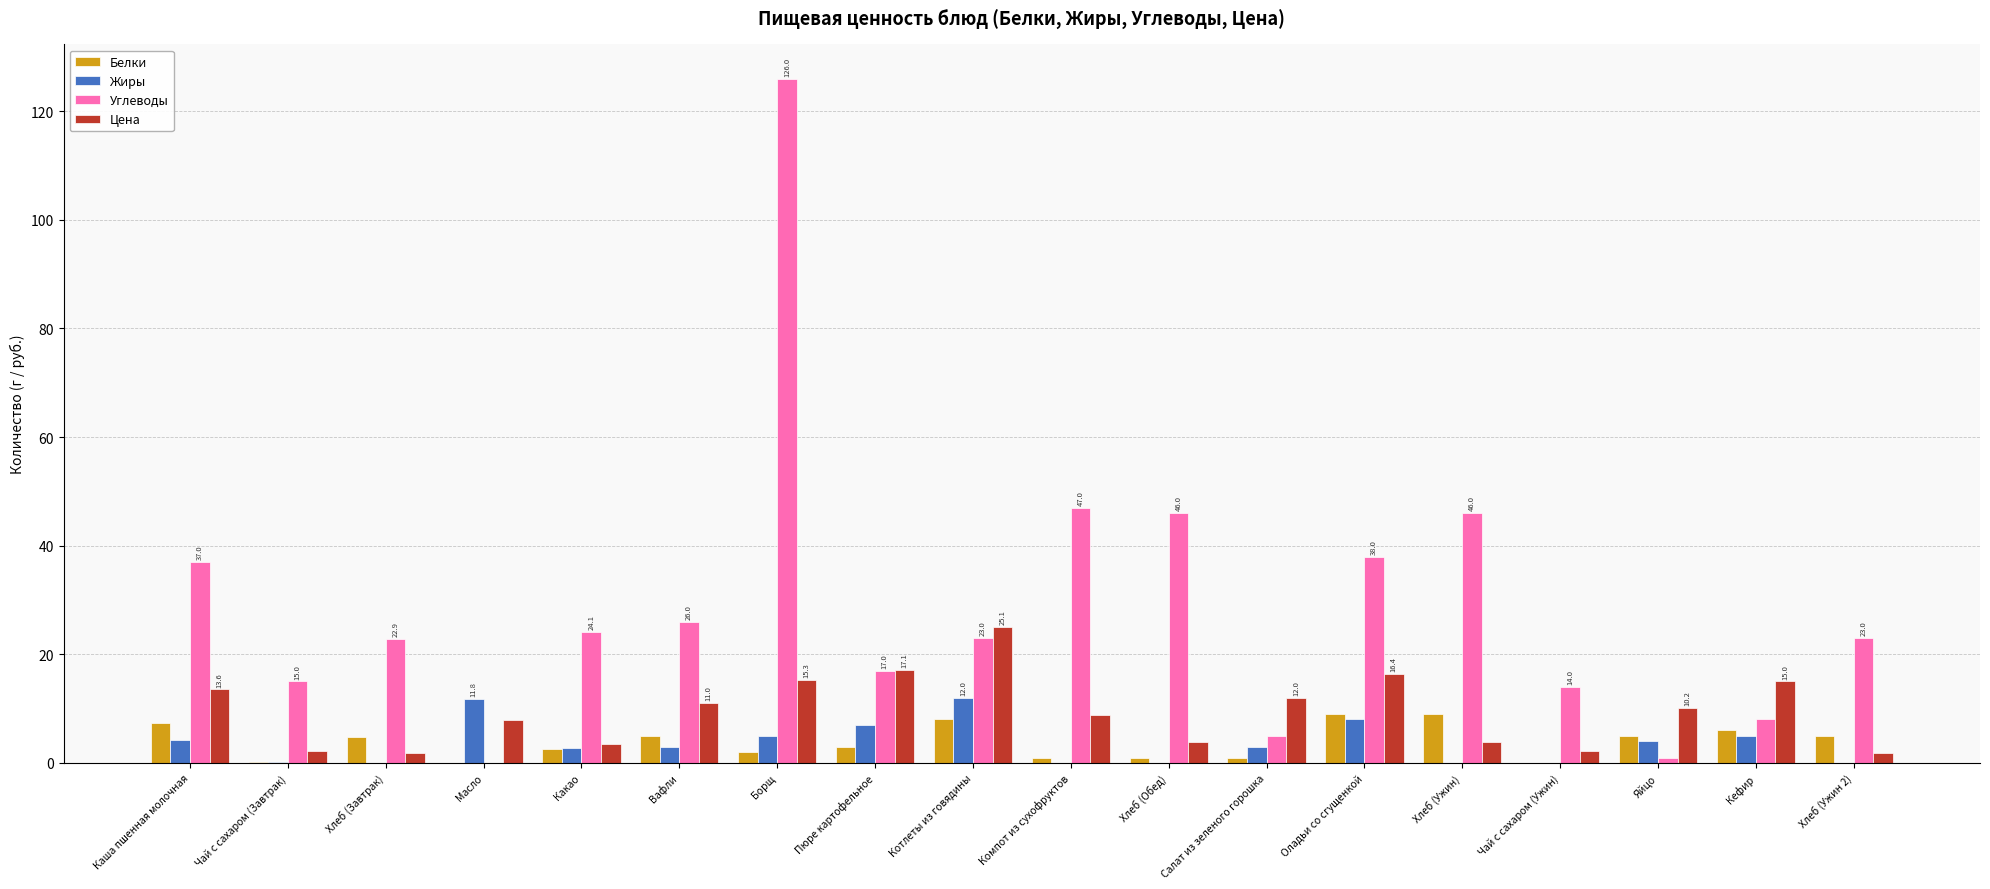

Is it true that Цена equals 15.0 at Кефир?

True